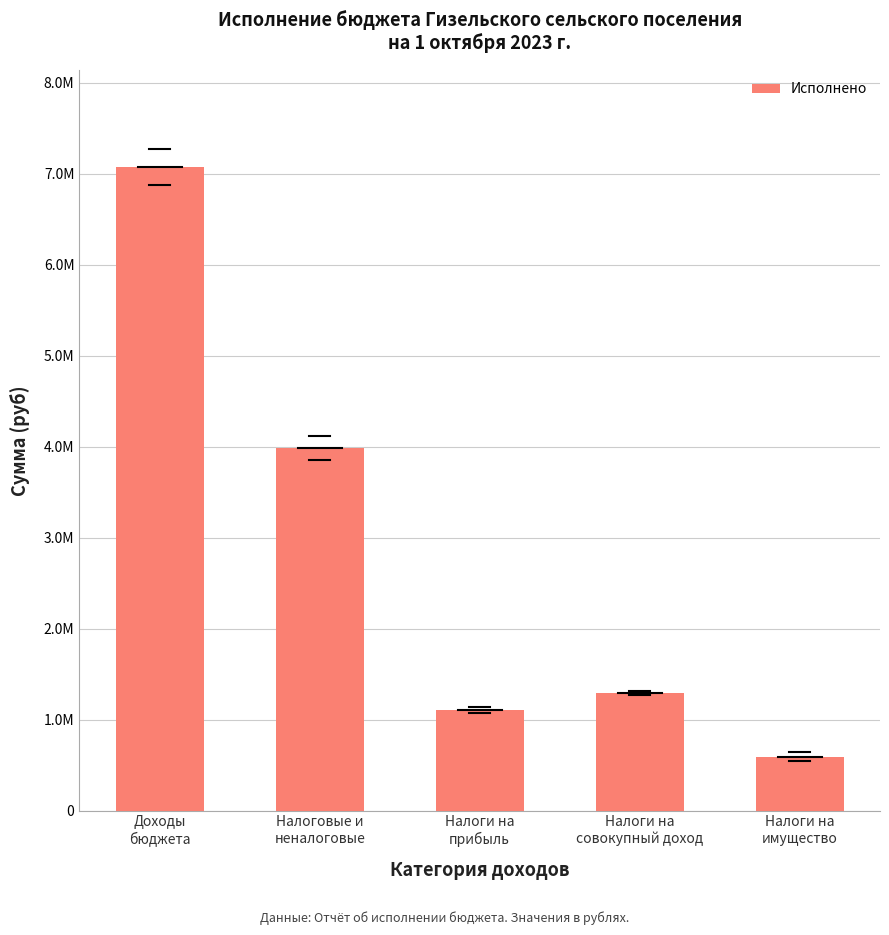

What is the difference between the second highest and minimum values?

3392459.0